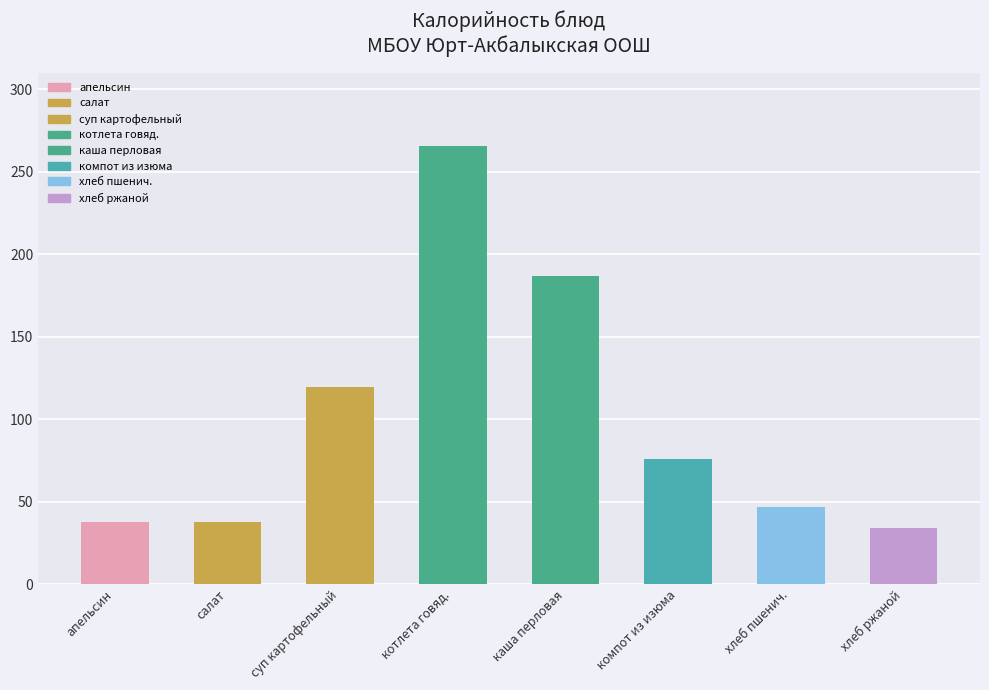

The value at суп картофельный с макаронными изделиями is 119.6. True or false?

True